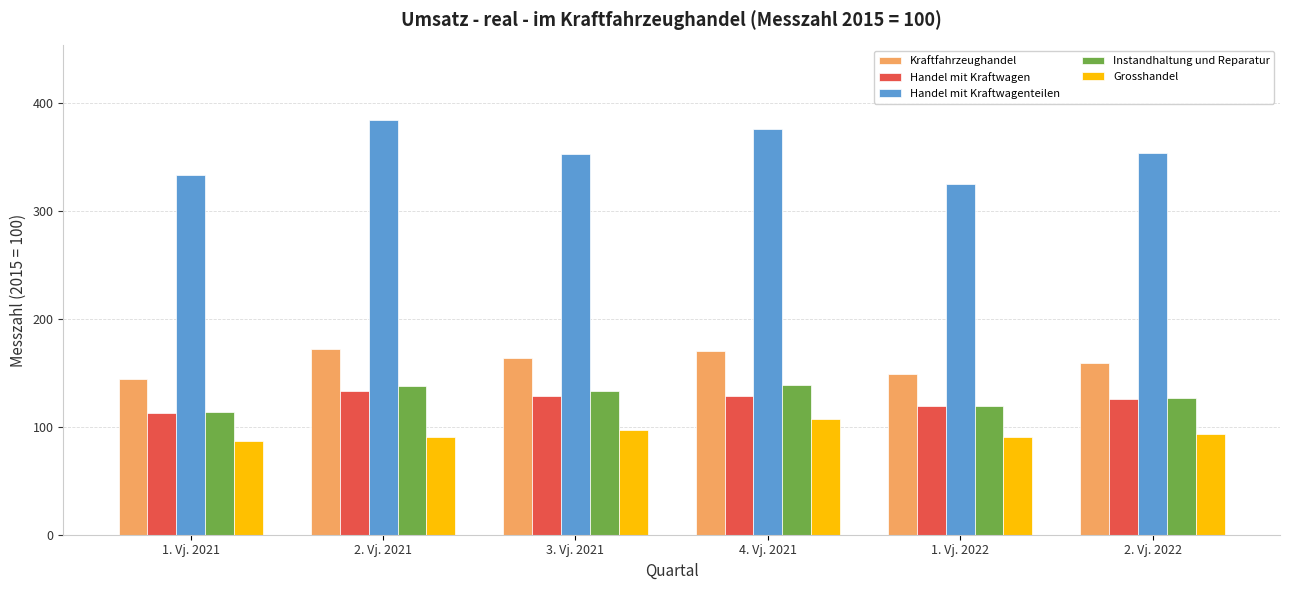

What position from the left is 1. Vj. 2021?

1